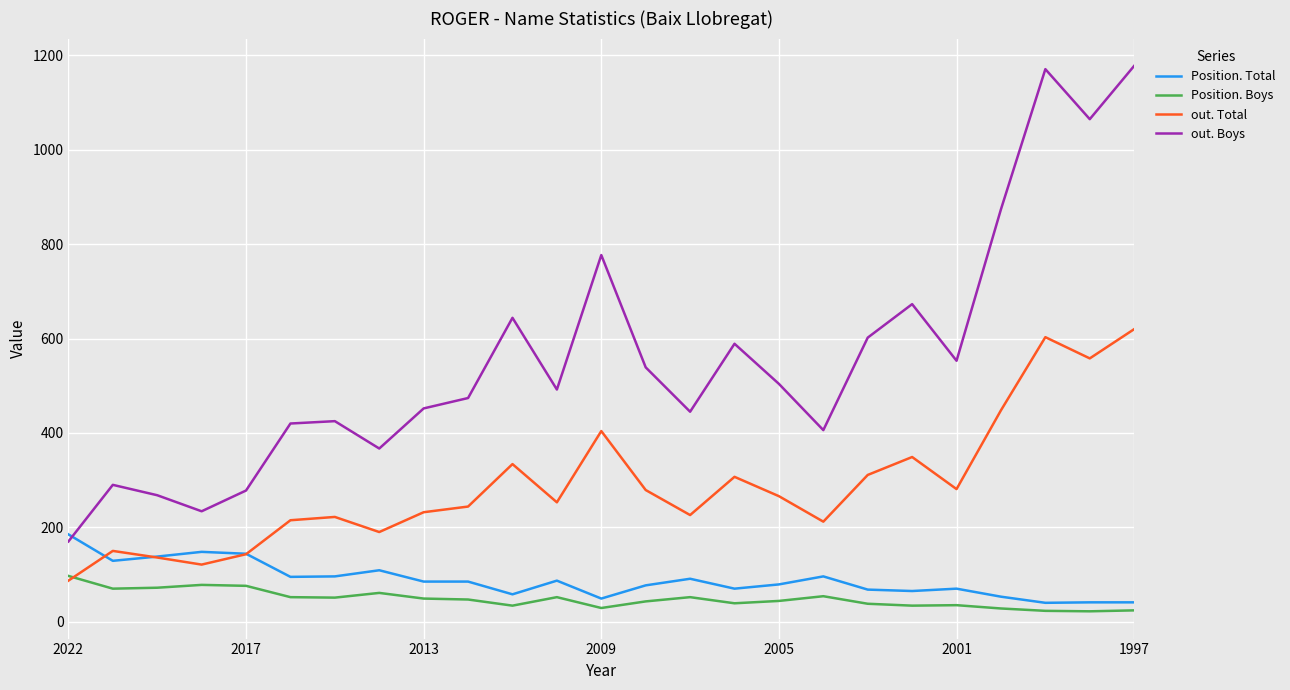

What is the maximum value shown in the chart?

1178